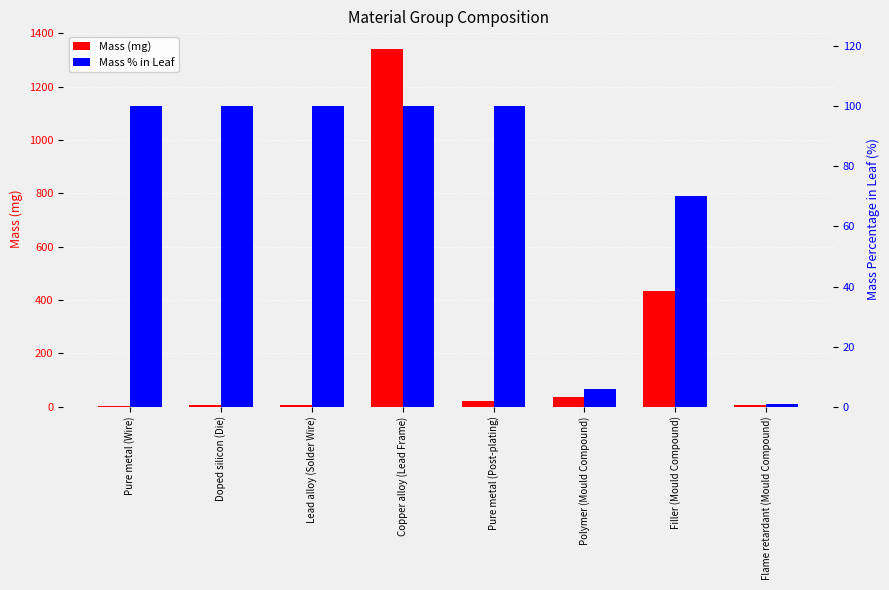

How many data points in Mass (mg) are above 20?

4